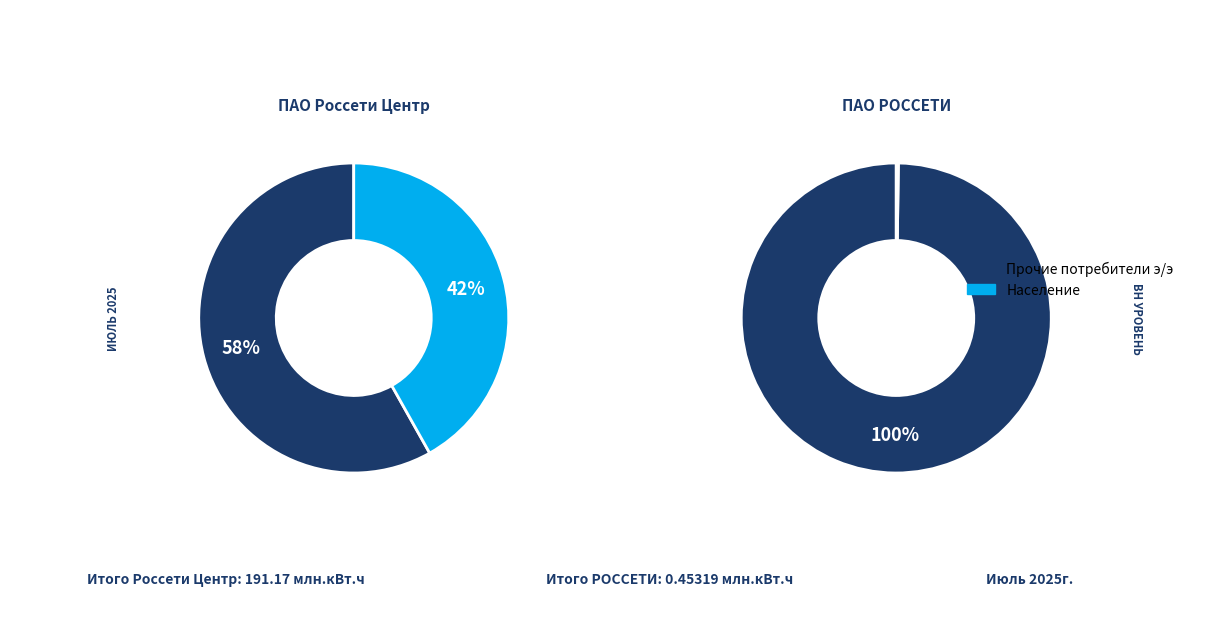

How many segments does this pie chart have?

2